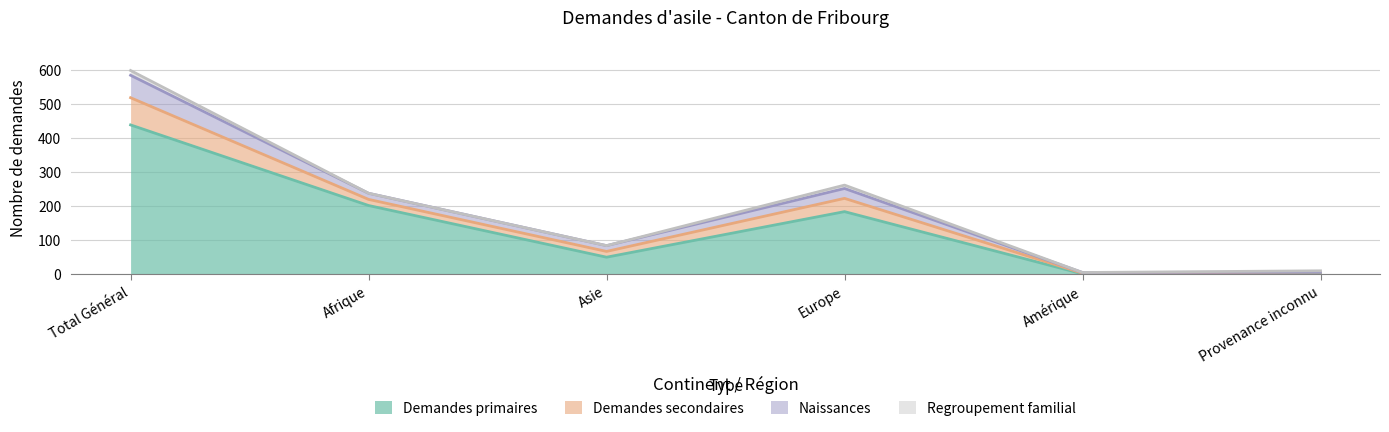

Reading right to left, list all the values displayed in this chart.

Demandes primaires: Provenance inconnu=2	Amérique=1	Europe=184	Asie=50	Afrique=202	Total Général=439
Demandes secondaires: Provenance inconnu=4	Amérique=2	Europe=39	Asie=17	Afrique=18	Total Général=80
Naissances: Provenance inconnu=0	Amérique=2	Europe=29	Asie=17	Afrique=18	Total Général=66
Regroupement familial: Provenance inconnu=4	Amérique=0	Europe=10	Asie=0	Afrique=0	Total Général=14